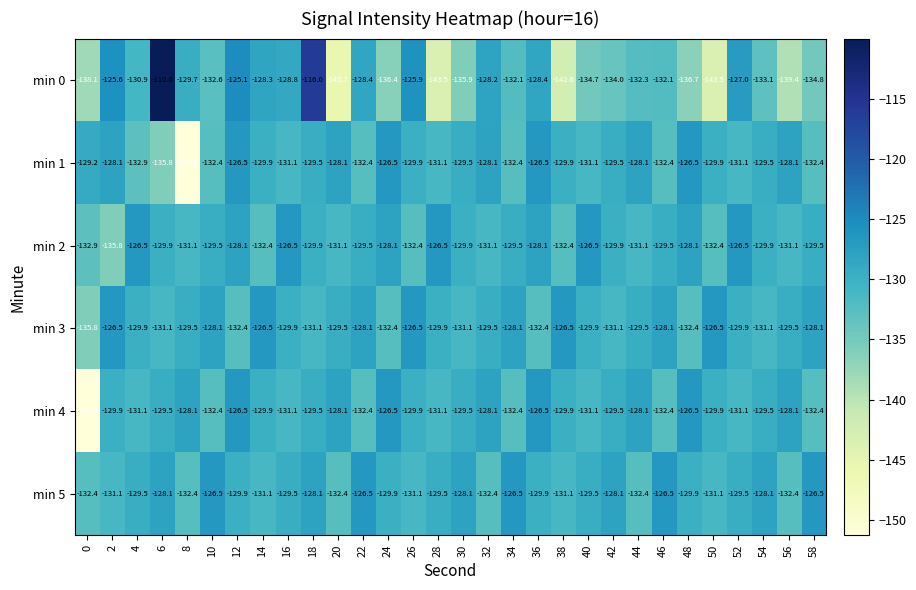

The value of min 2 at 40 is -68.7. True or false?

False